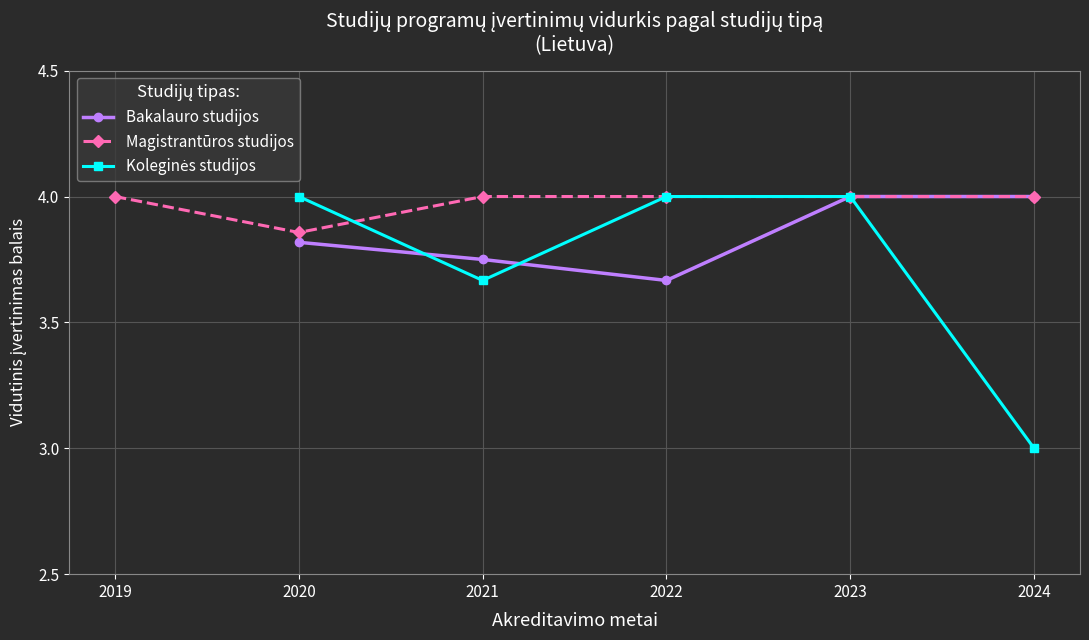

True or false: Bakalauro studijos has more than 1 points higher than both neighbors.

False